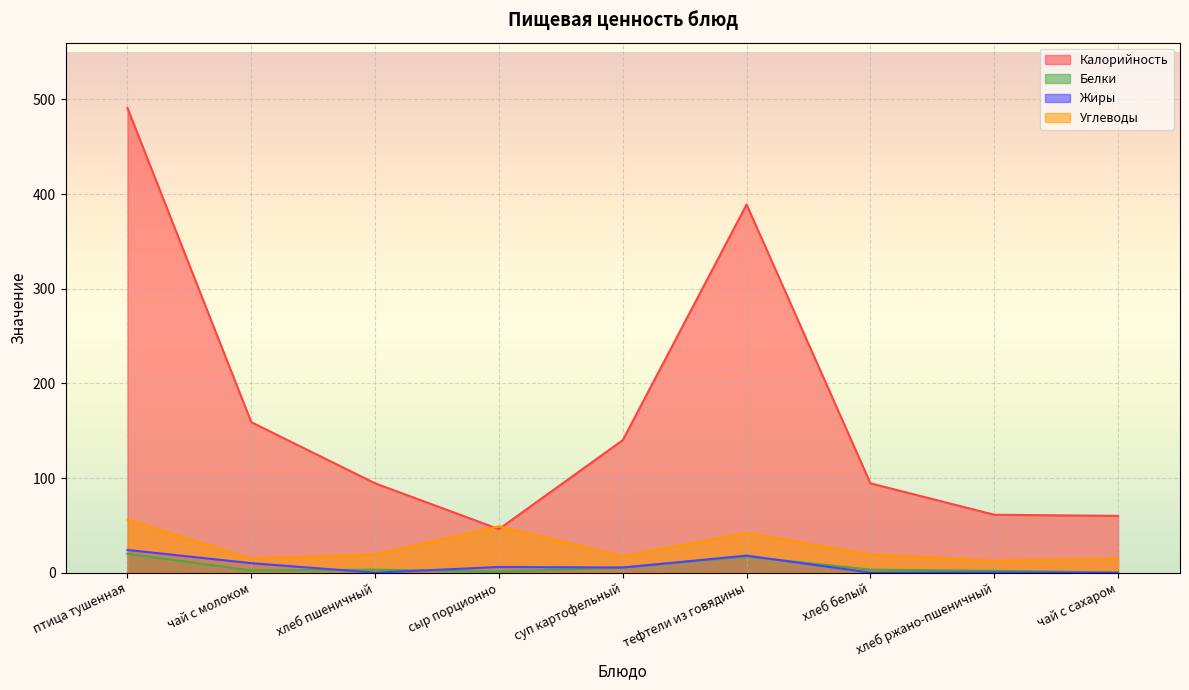

Where do Калорийность and Углеводы first cross each other?

хлеб пшеничный and сыр порционно